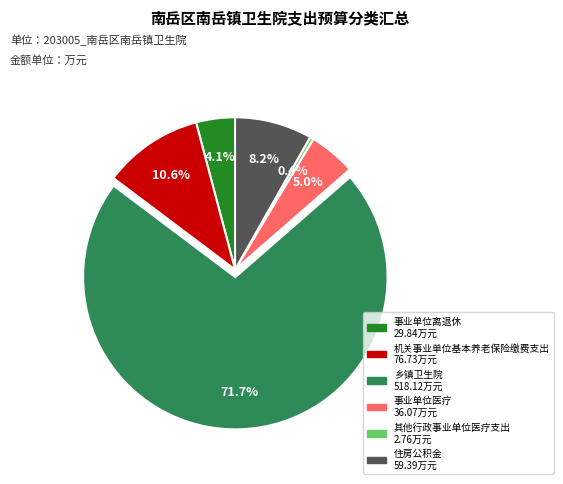

What portion of the pie excludes 其他行政事业单位医疗支出?

99.6%